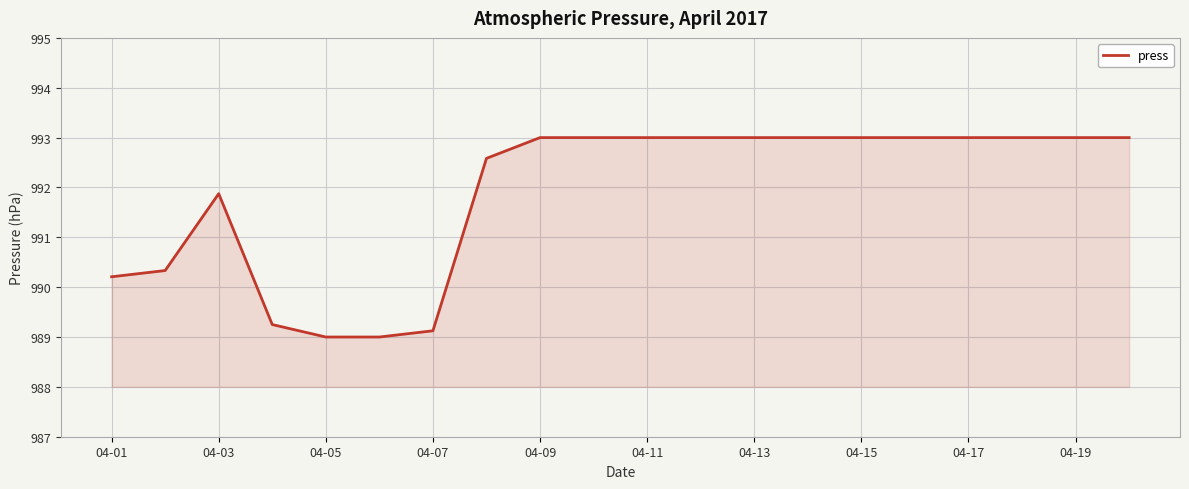

What is the difference between the maximum and minimum values?

4.0